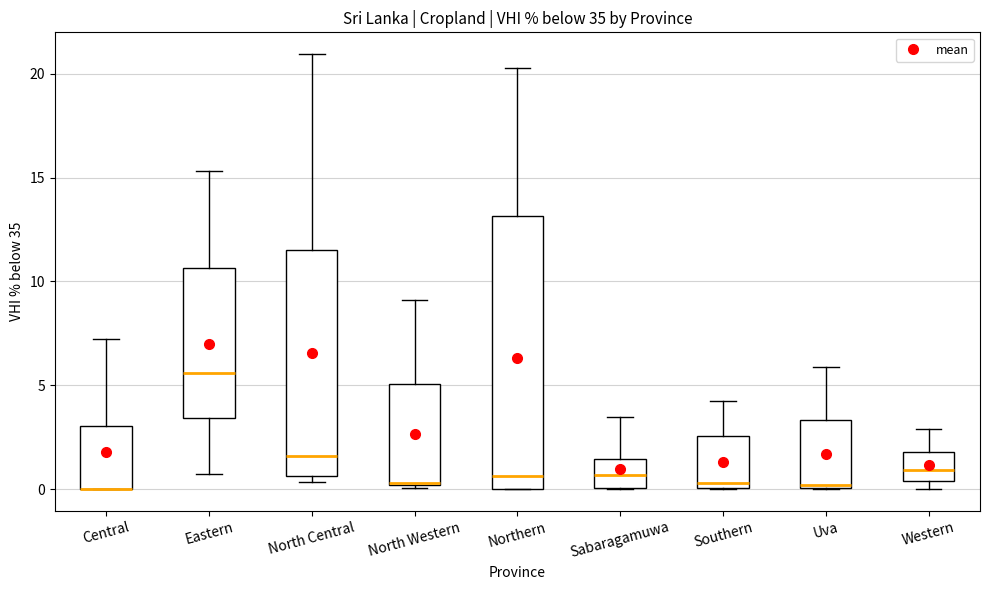

Reading left to right, transcribe this box plot: for each box, give where its median line is, the range the box spans, and where its two whiskers end, as read against the y-axis. The values are not printed on the chart, so give them approximately, as read against the axis.

Central: median 0.0 (drawn on the box's lower edge), box 0.0 to 3.0, whiskers 0.0 to 7.5
Eastern: median 5.5, box 3.5 to 10.5, whiskers 0.5 to 15.5
North Central: median 1.5, box 0.5 to 11.5, whiskers 0.5 (just below the box's lower edge) to 21.0
North Western: median 0.5, box 0.0 to 5.0, whiskers 0.0 to 9.0
Northern: median 0.5, box 0.0 to 13.0, whiskers 0.0 to 20.5
Sabaragamuwa: median 0.5, box 0.0 to 1.5, whiskers 0.0 to 3.5
Southern: median 0.5, box 0.0 to 2.5, whiskers 0.0 to 4.0
Uva: median 0.0, box 0.0 to 3.5, whiskers 0.0 to 6.0
Western: median 1.0, box 0.5 to 2.0, whiskers 0.0 to 3.0